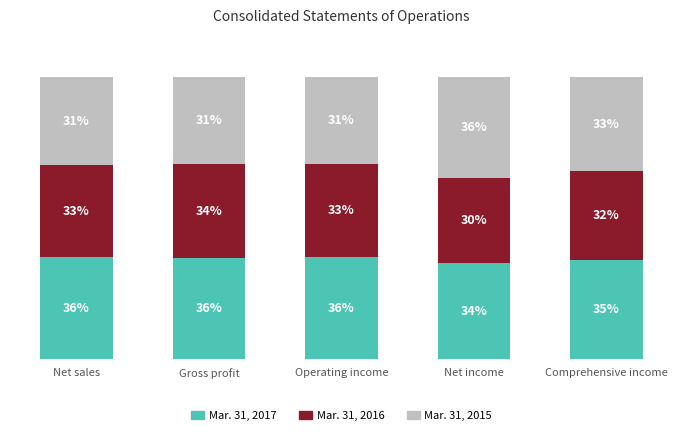

Where is Mar. 31, 2017 nearest to the value 35?

Comprehensive income